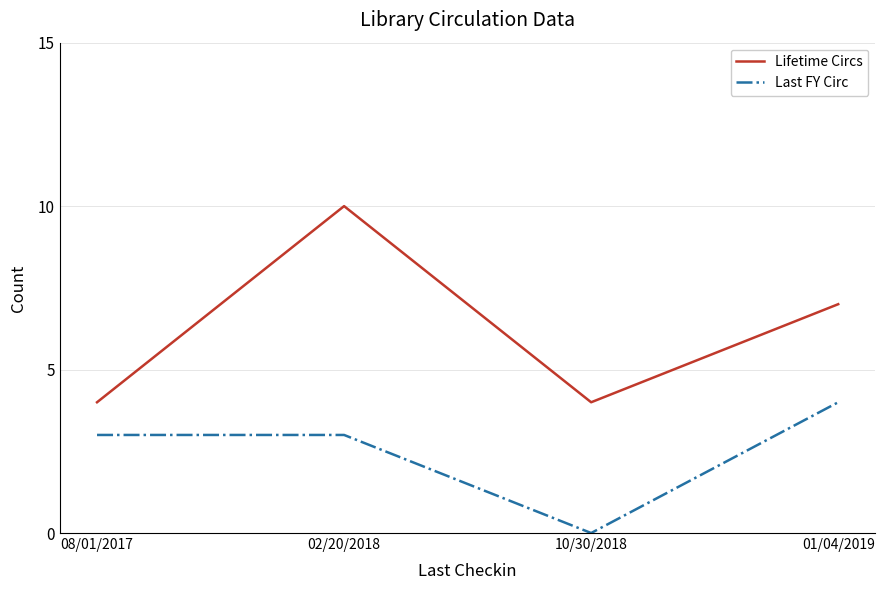

List the series in order of their overall mean, lowest first.

Last FY Circ, Lifetime Circs